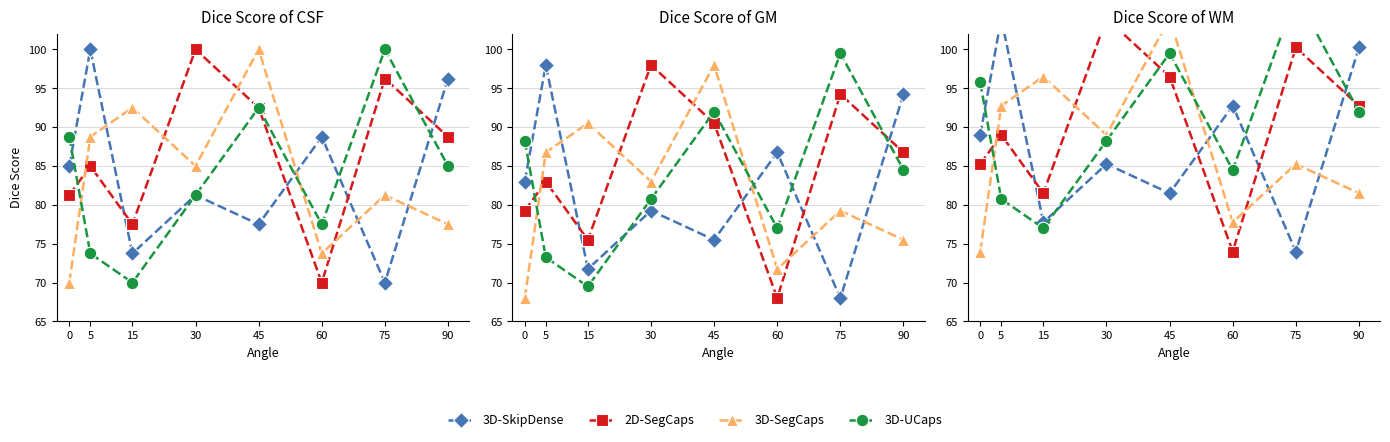

What are all the series names shown in the legend?

3D-SkipDense, 2D-SegCaps, 3D-SegCaps, 3D-UCaps